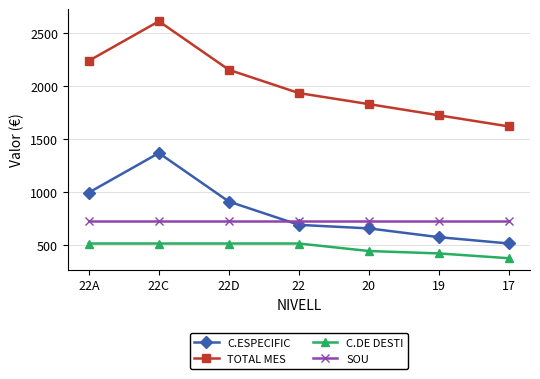

What position from the right is 19?

2